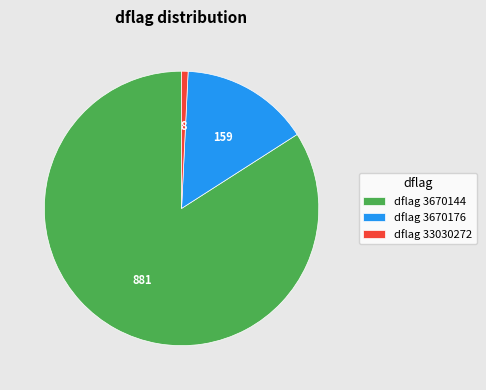

Which has a higher value, dflag 33030272 or dflag 3670144?

dflag 3670144